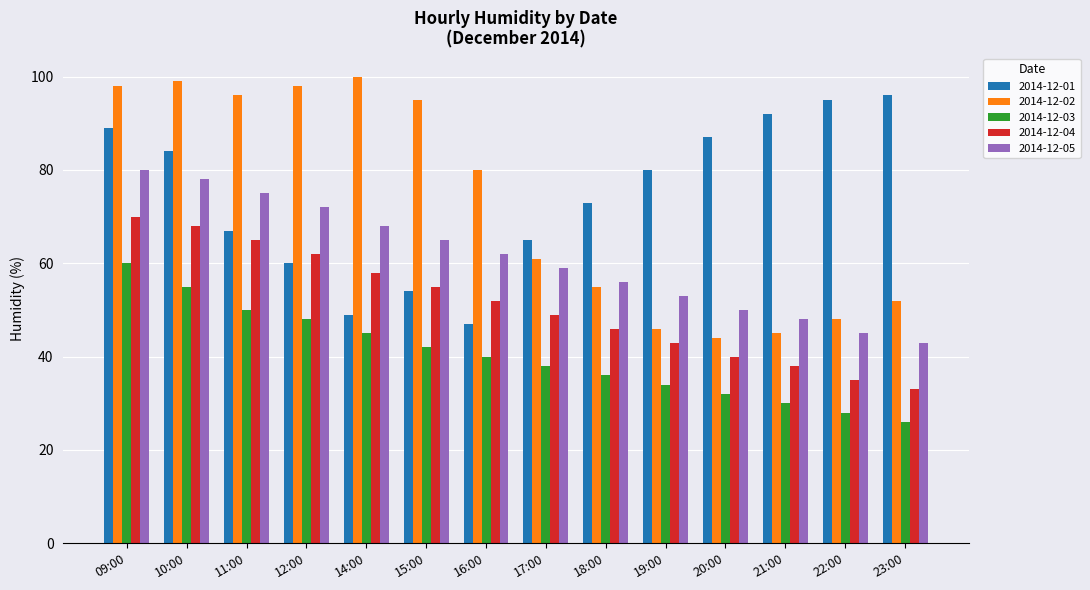

What is the minimum value for 2014-12-01?

47